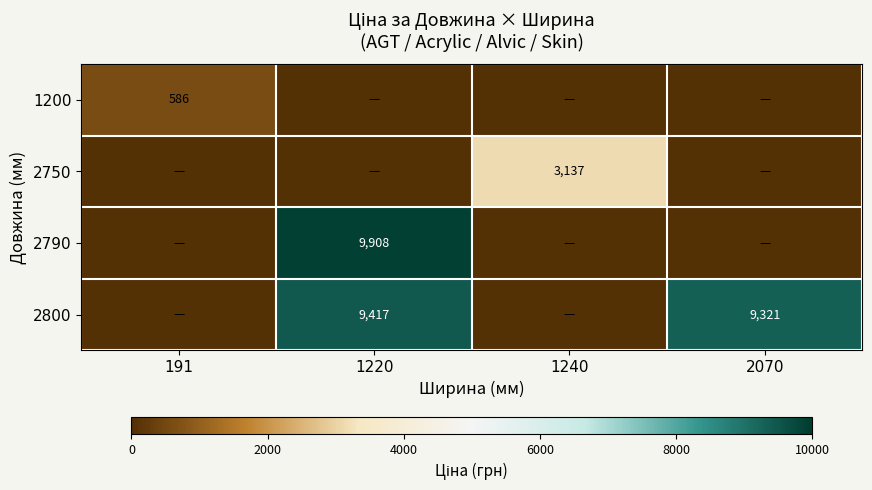

The 2790 series shows 9908 at 1220. True or false?

True